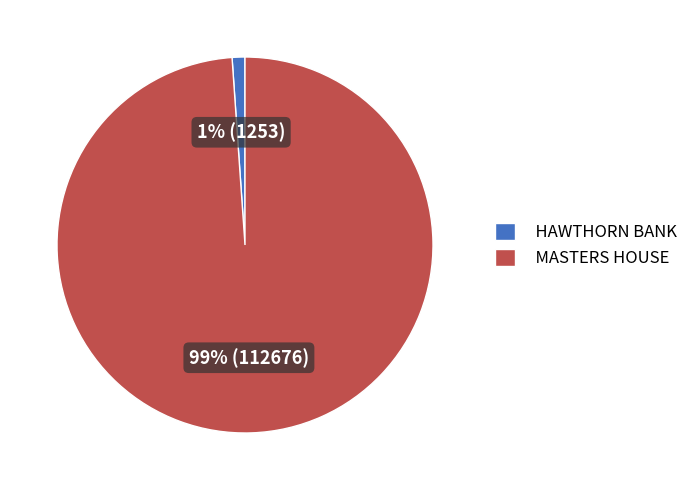

What is the largest slice in the pie chart?

MASTERS HOUSE